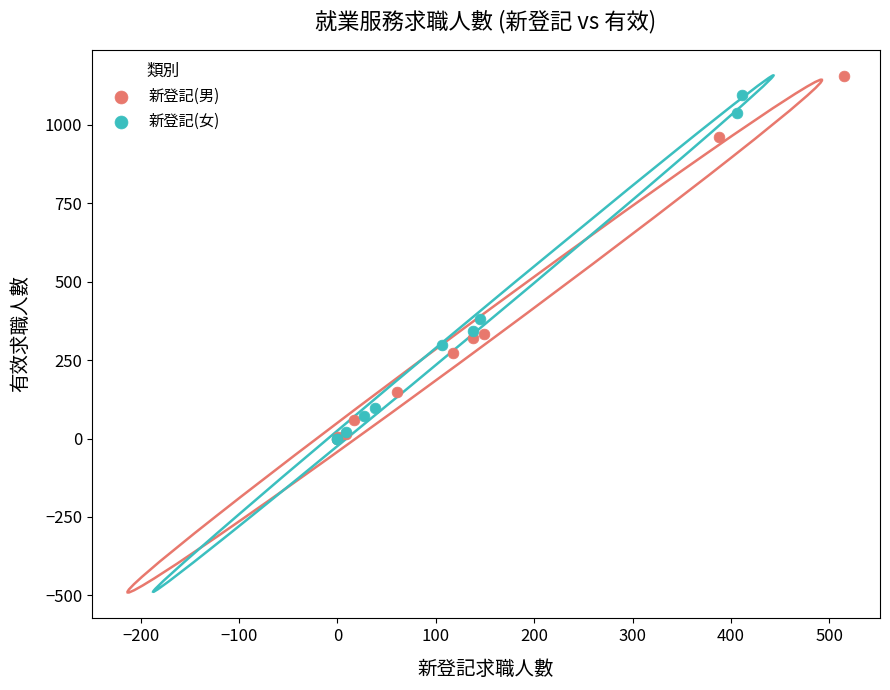

Which series contains the highest Y value?

新登記(男)